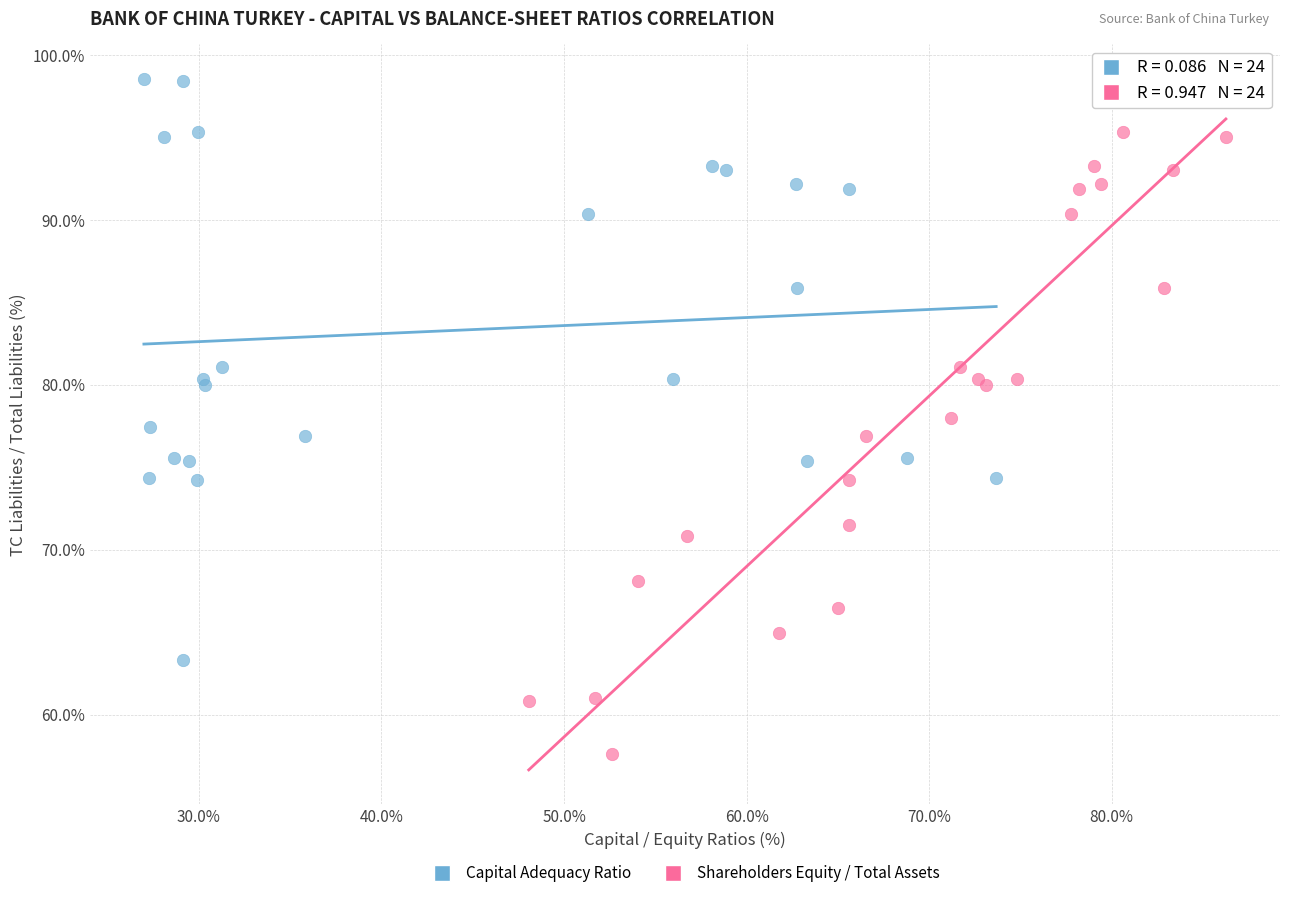

Which series contains the lowest Y value?

Shareholders Equity / Total Assets